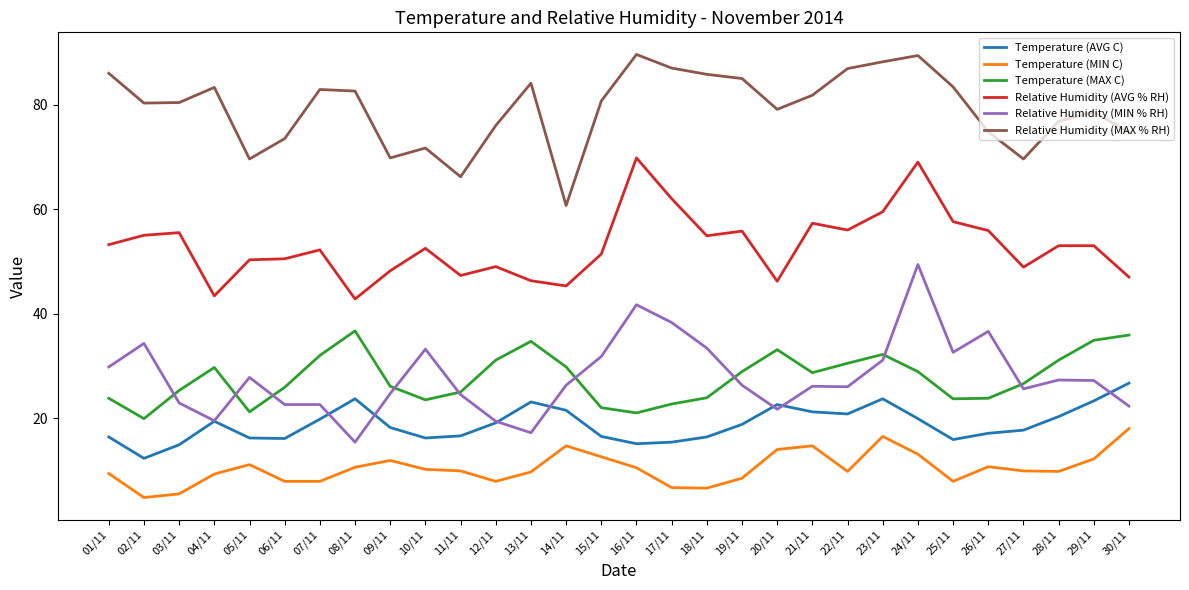

Which series changed the most between 16/11 and 19/11?

Relative Humidity (MIN % RH)